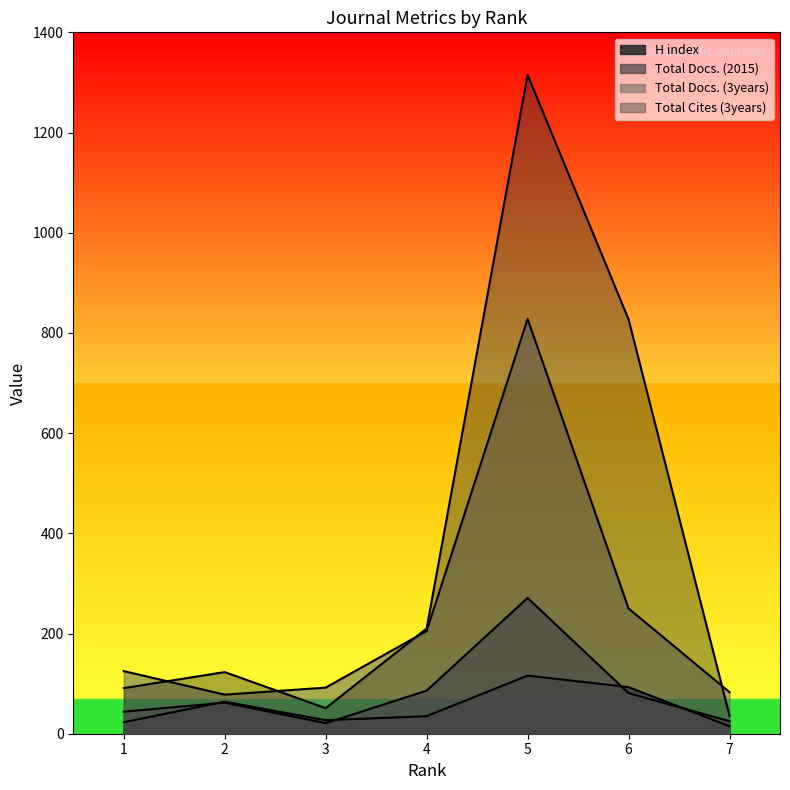

The Total Cites (3years) series shows 123 at 2. True or false?

True